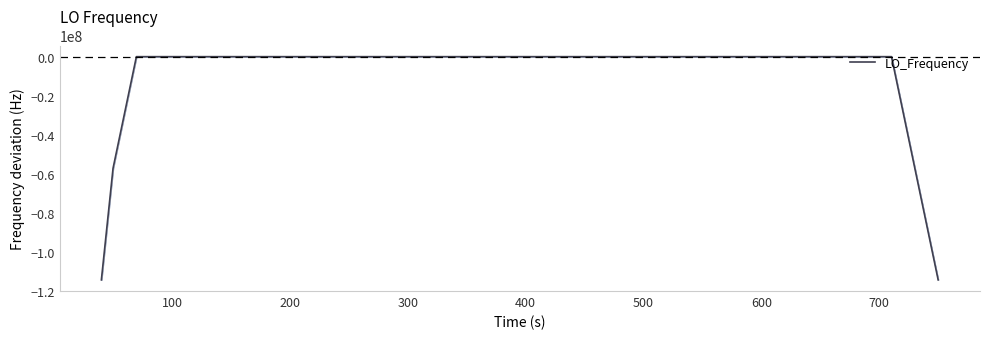

What is the minimum value shown in the chart?

-114418790.9